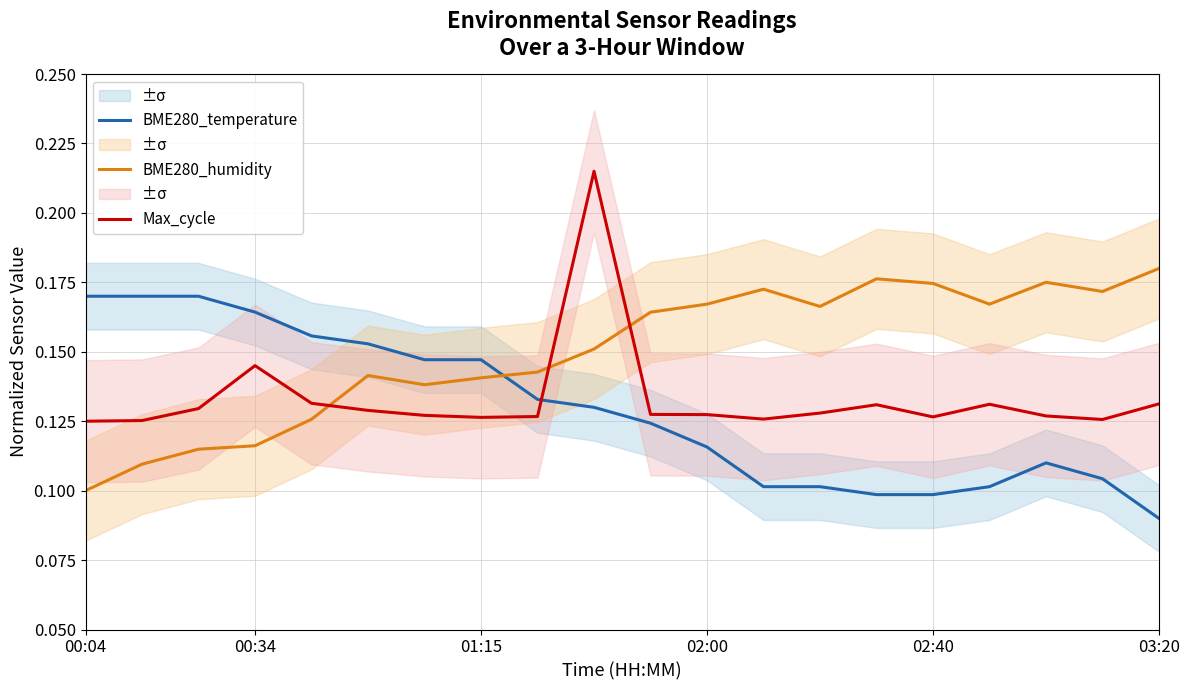

Rank the series by their average value, from lowest to highest.

BME280_temperature, Max_cycle, BME280_humidity